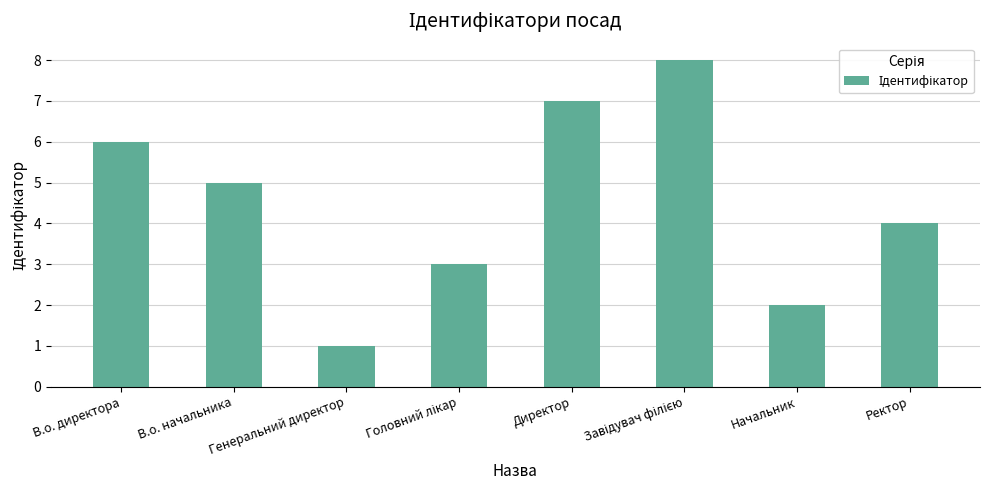

How many data points are less than 5?

4